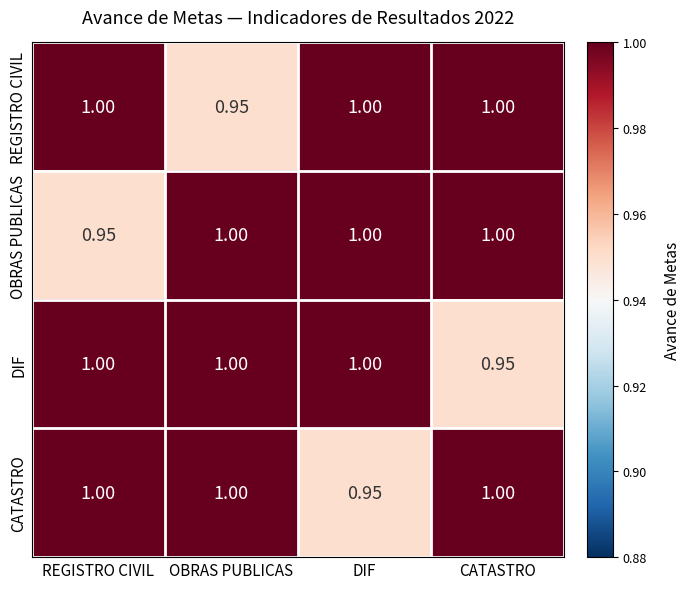

Where is REGISTRO CIVIL nearest to the value 0?

OBRAS PUBLICAS